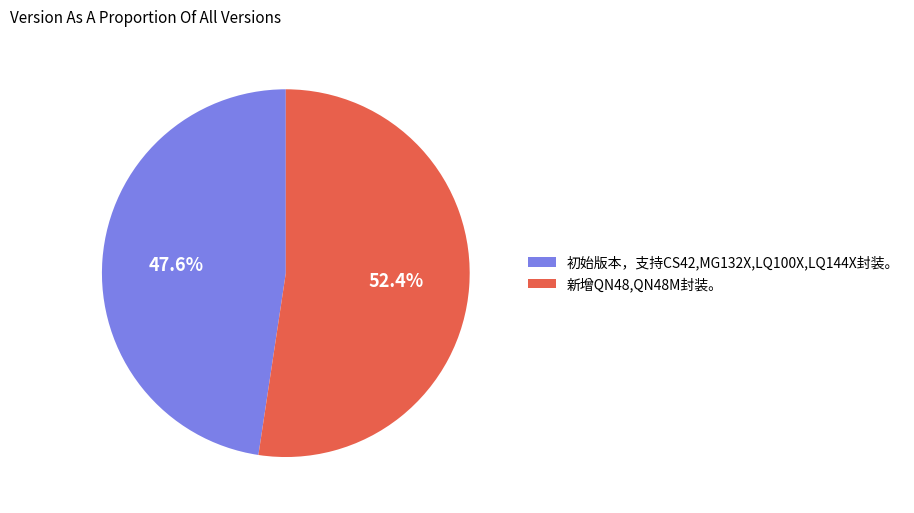

How much of the chart is everything except 新增QN48,QN48M封装。?

47.6%